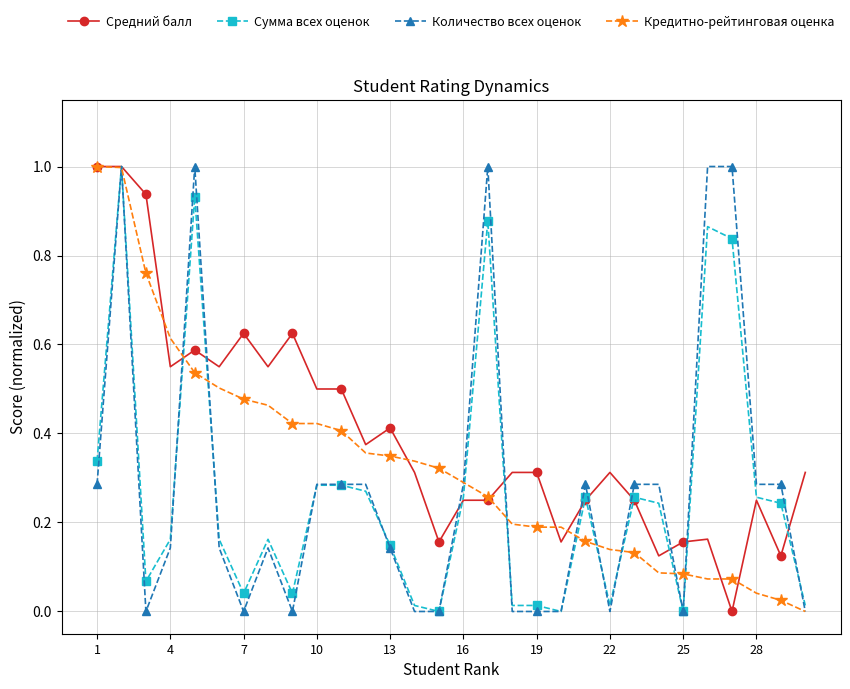

What is the difference between the maximum and minimum values in the Средний балл series?

1.0